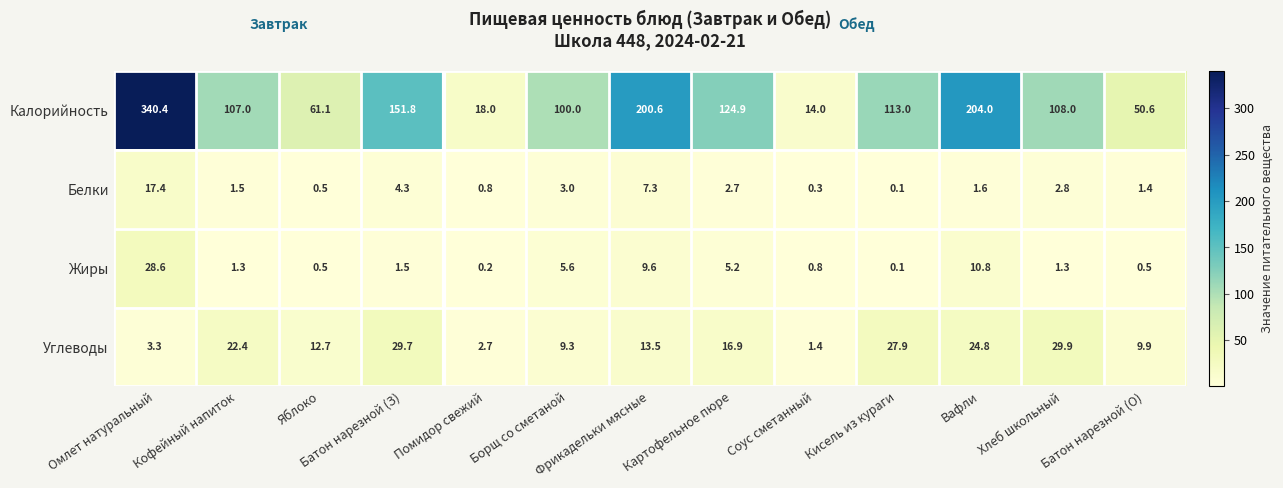

The value of Жиры at Омлет натуральный is 13.4. True or false?

False